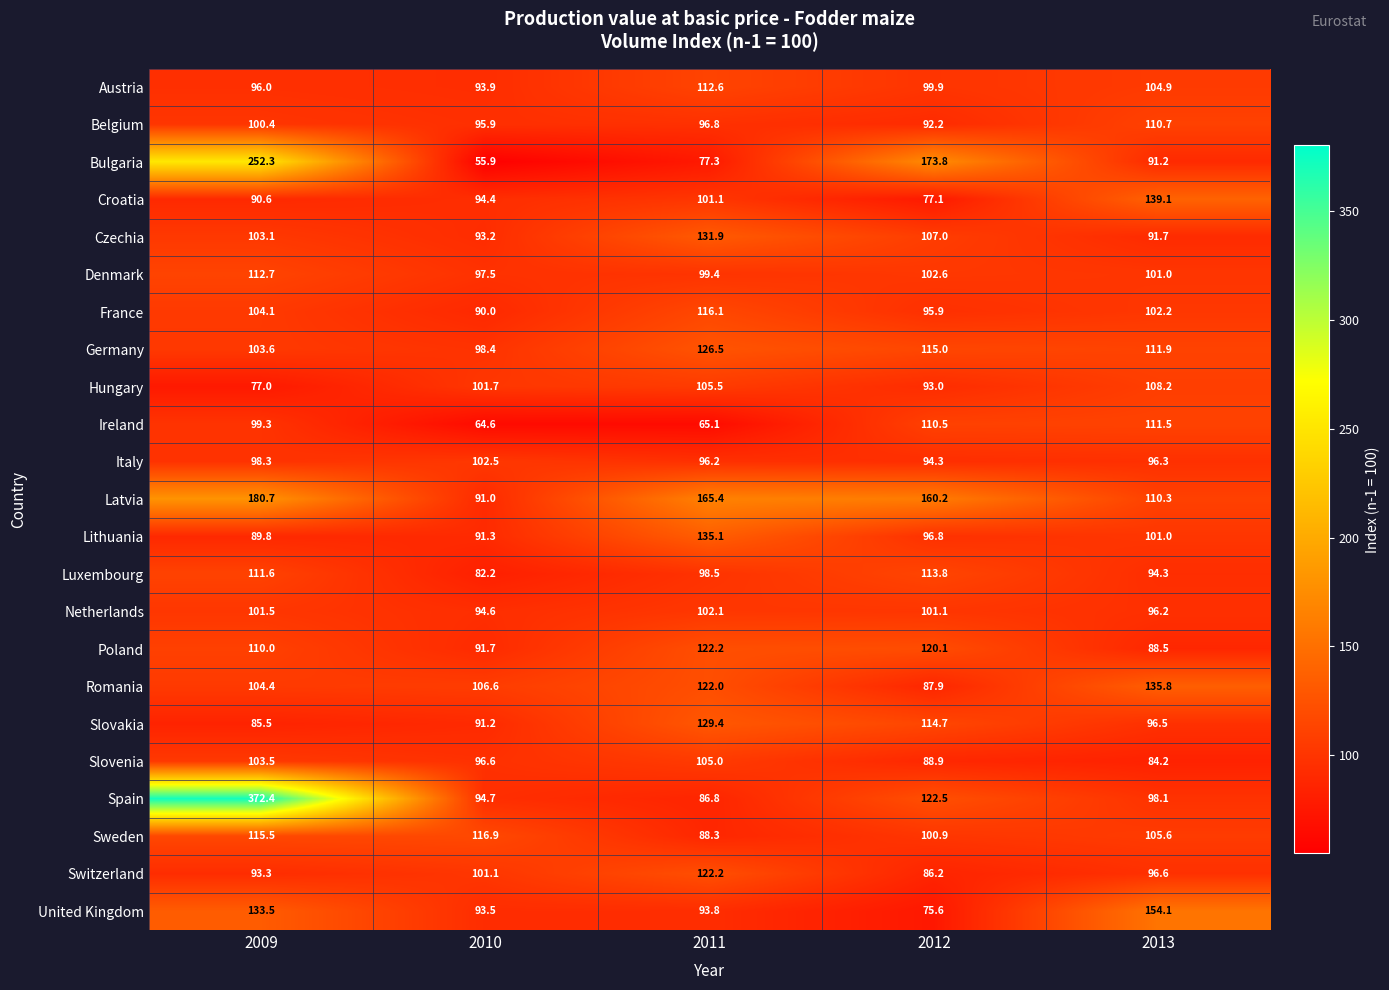

What is the spread (max minus min) of values at 2009?

295.4